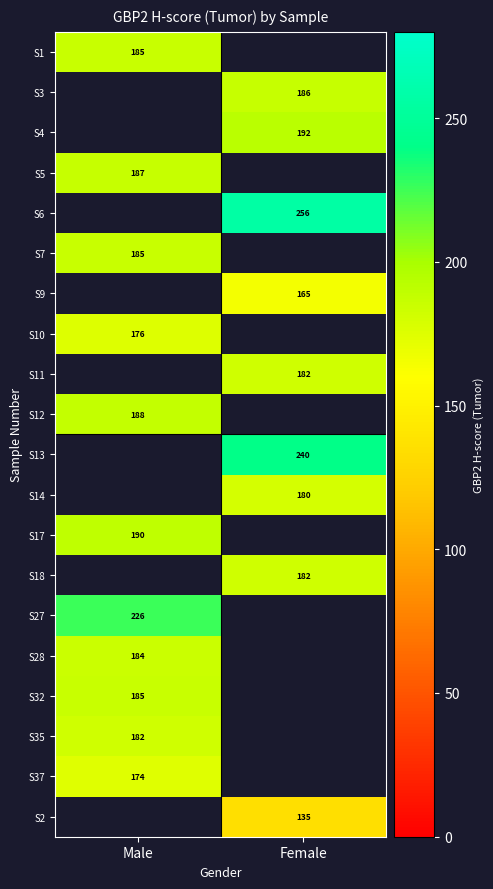

What is the minimum value shown in the chart?

135.0